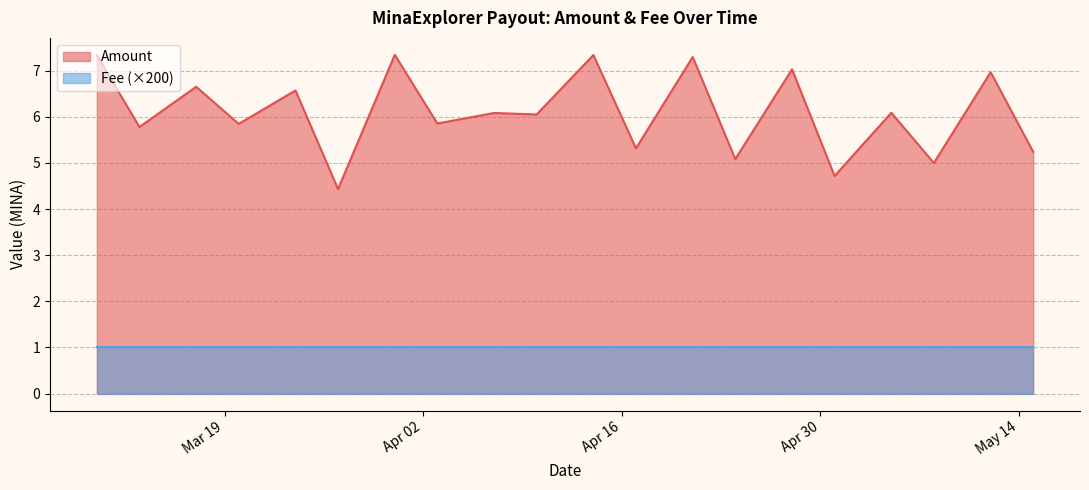

True or false: Fee and Amount intersect in this chart.

False